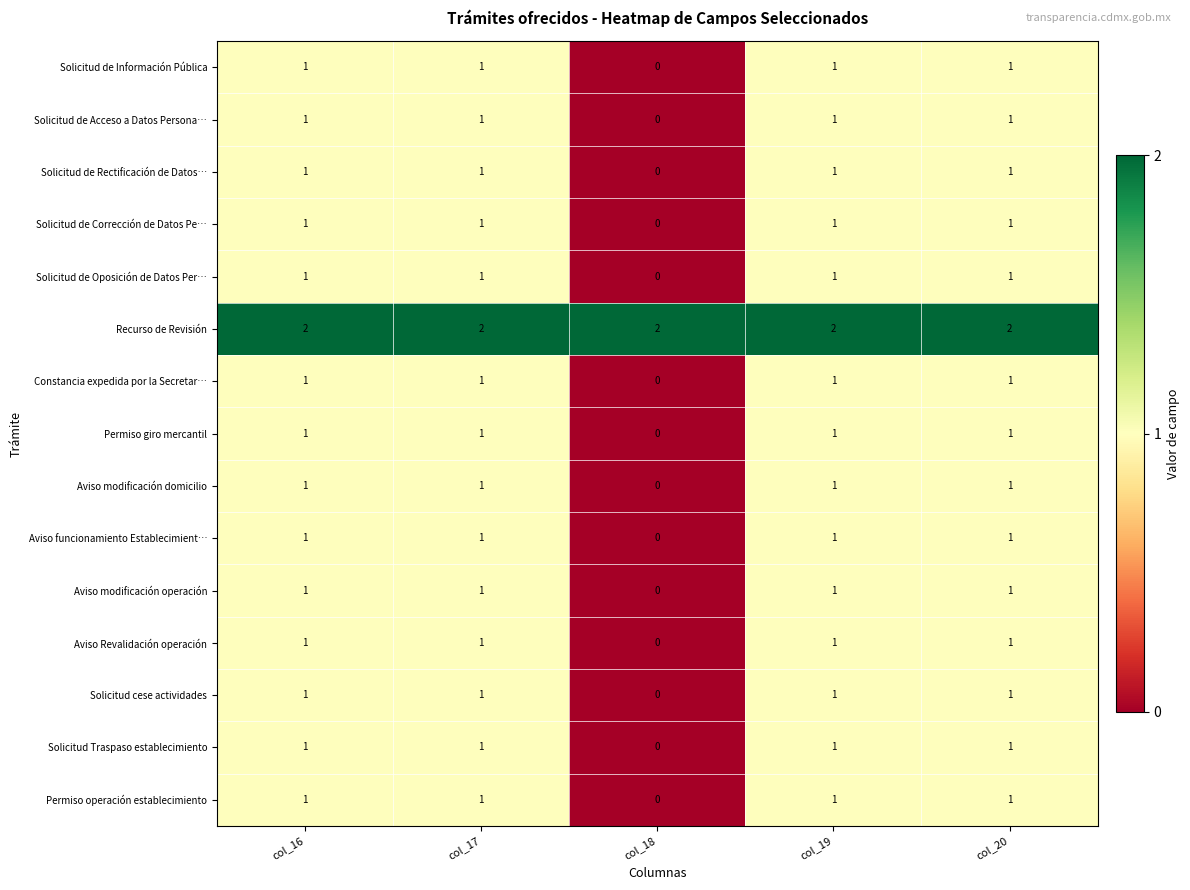

What is the sum of all Permiso giro mercantil values?

4